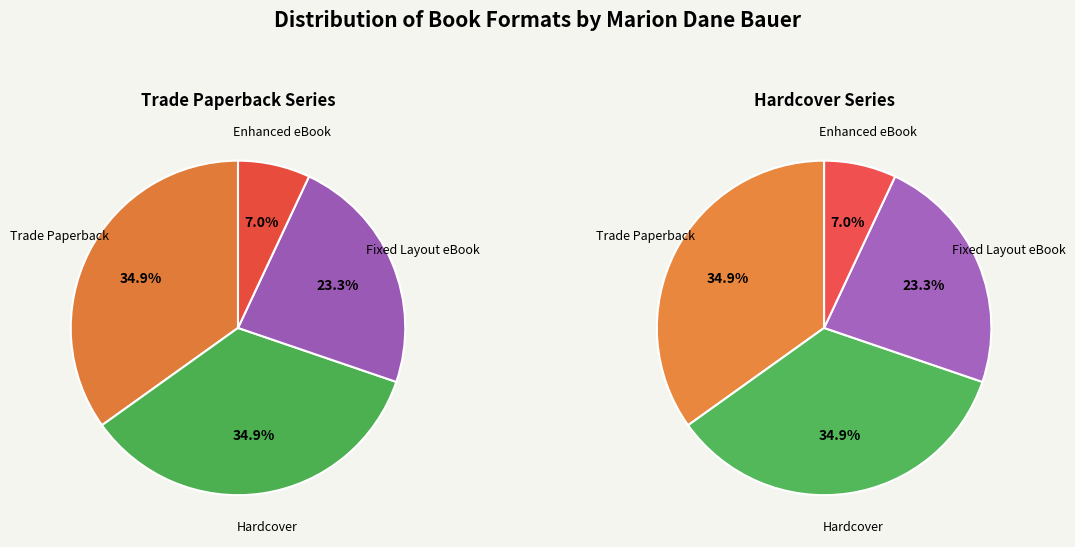

Is there a majority slice in this chart?

No